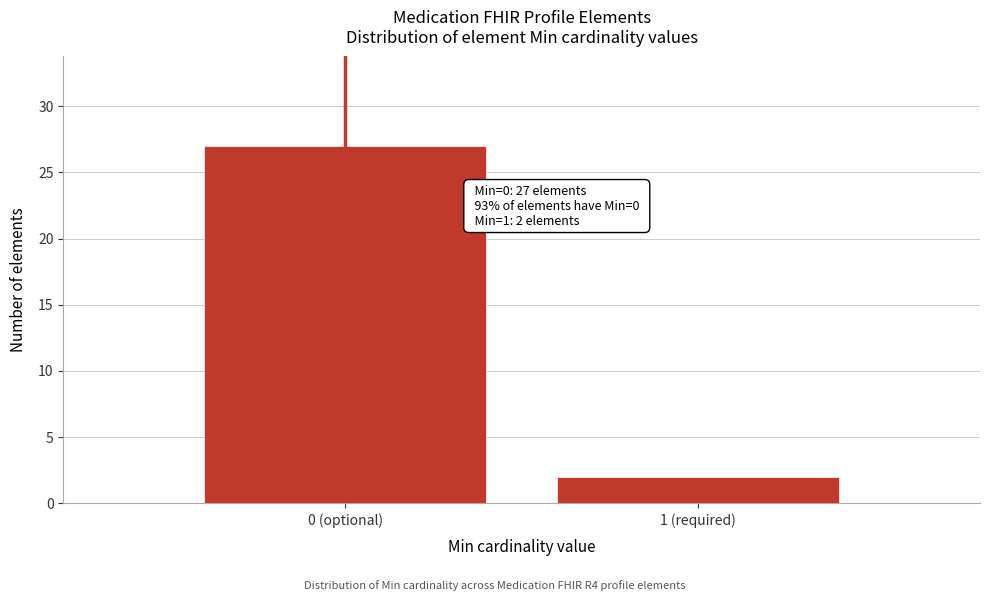

Reading left to right, transcribe all the data shown in this chart.

0 (optional)=27	1 (required)=2